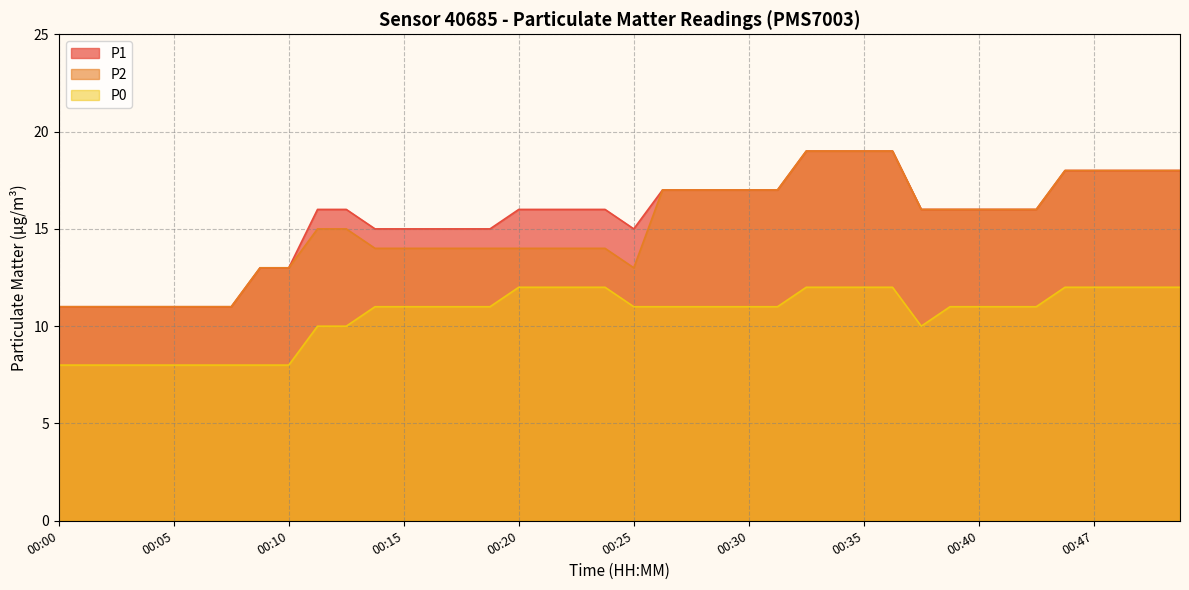

True or false: P0 and P2 intersect in this chart.

False